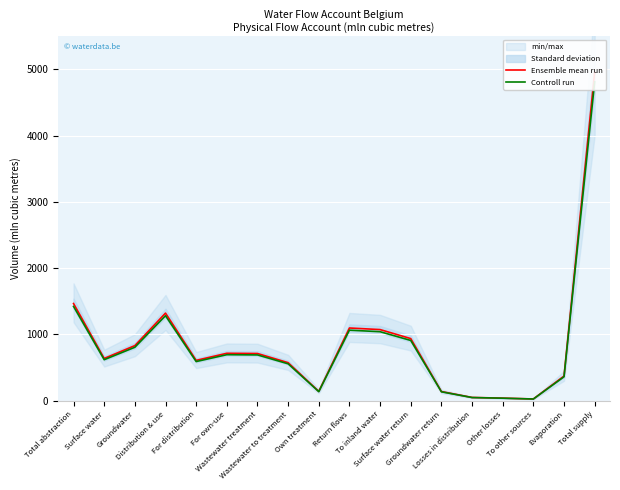

The value of Controll run at Surface water is 259.1. True or false?

False